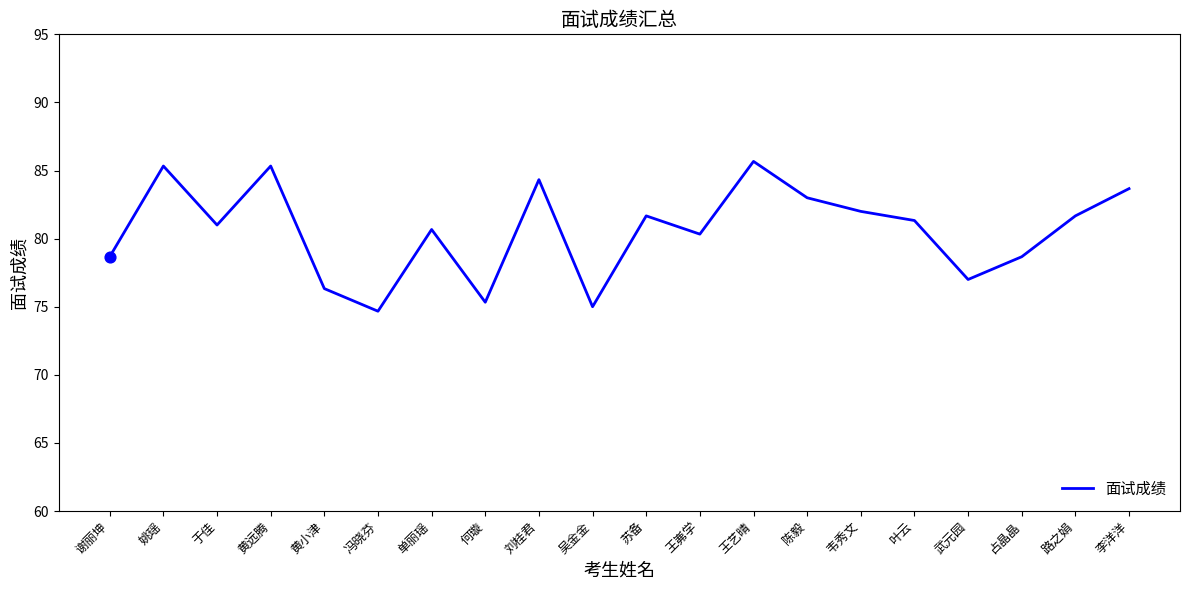

What is the change in value from 于佳 to 陈毅?

+2.0